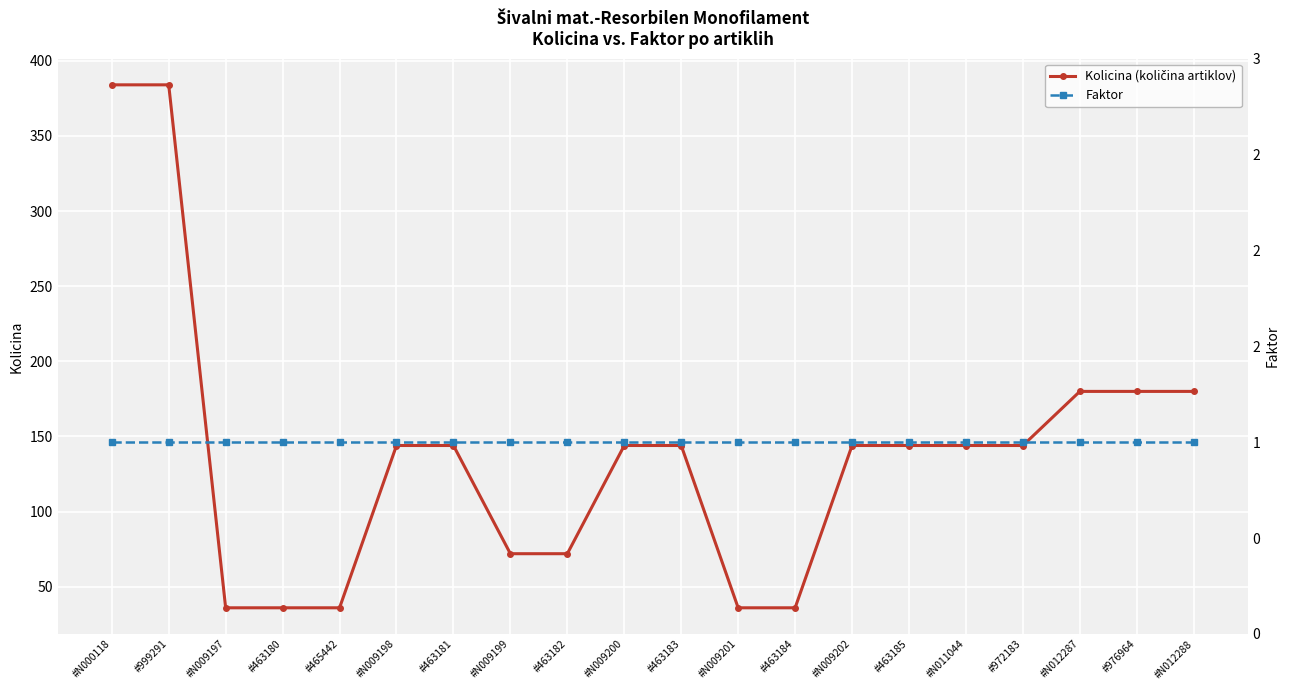

The Faktor series shows 1 at #N011044. True or false?

True